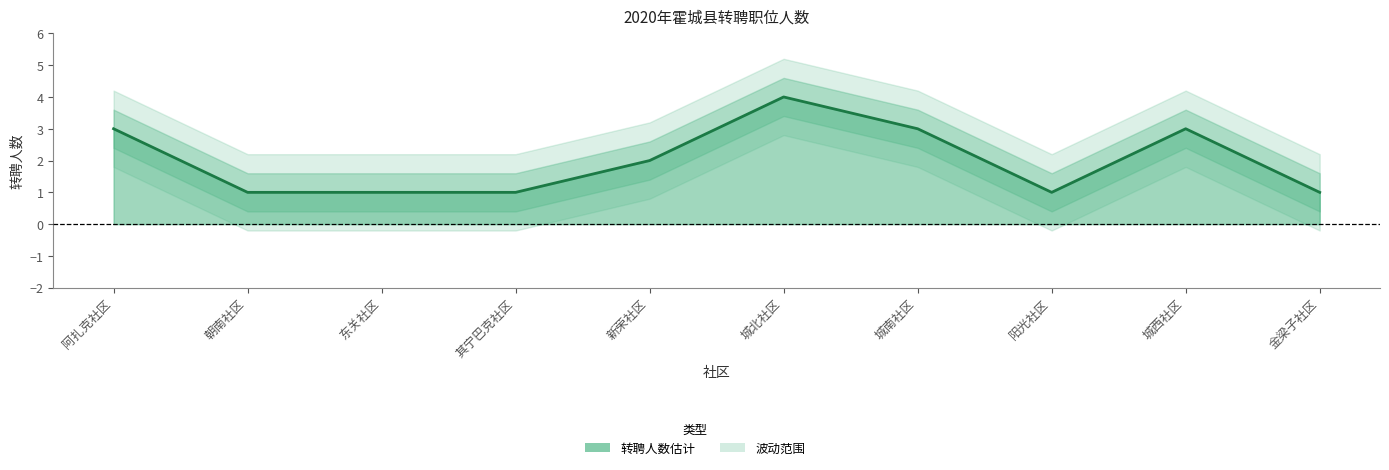

What is the greatest value displayed?

4